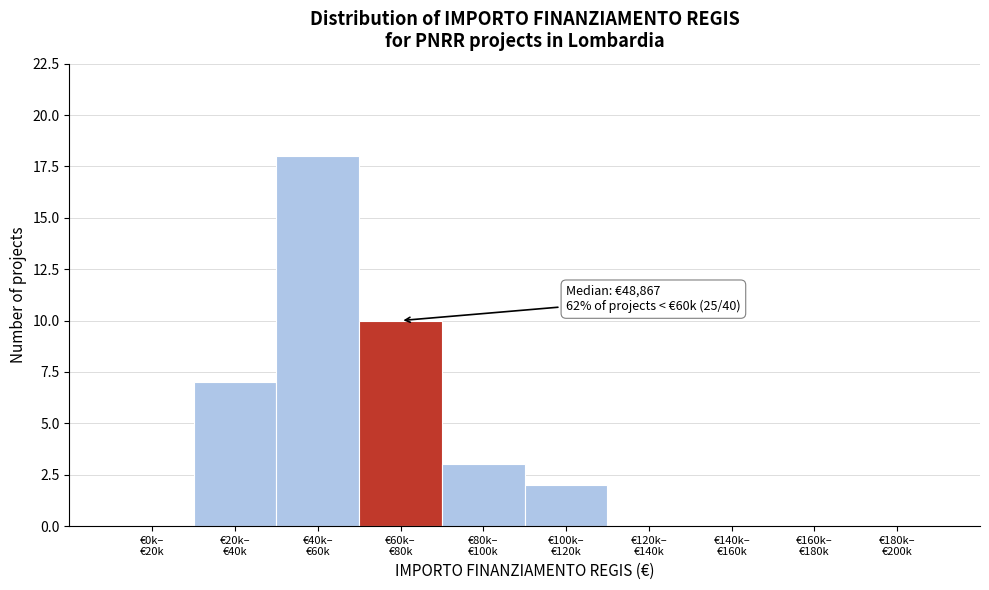

What is the sum of all values?

40